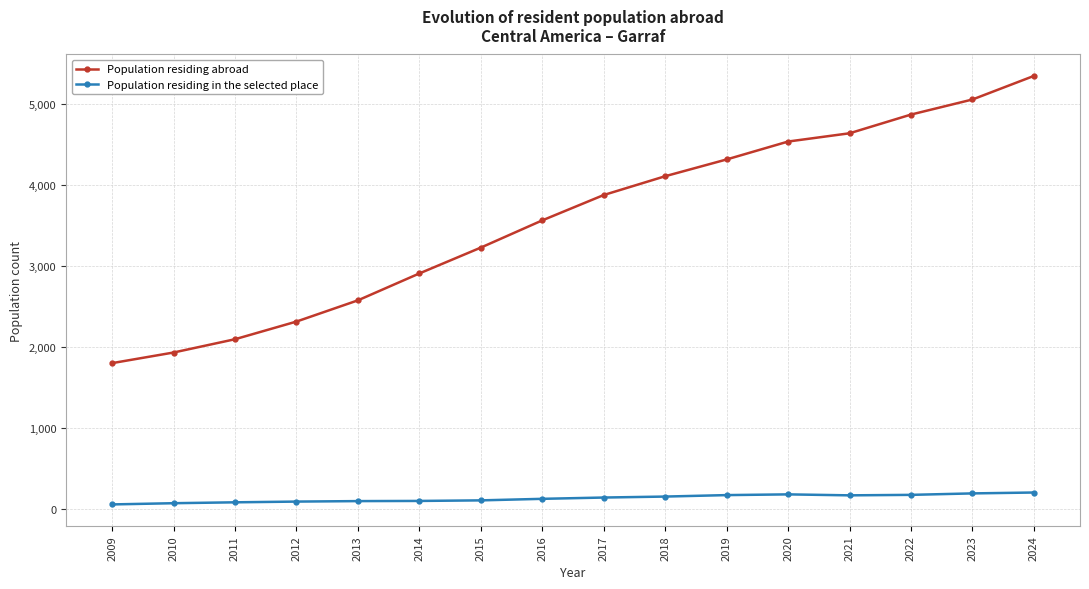

What value does the Population residing abroad series have at 2017, to the nearest 100?

3900